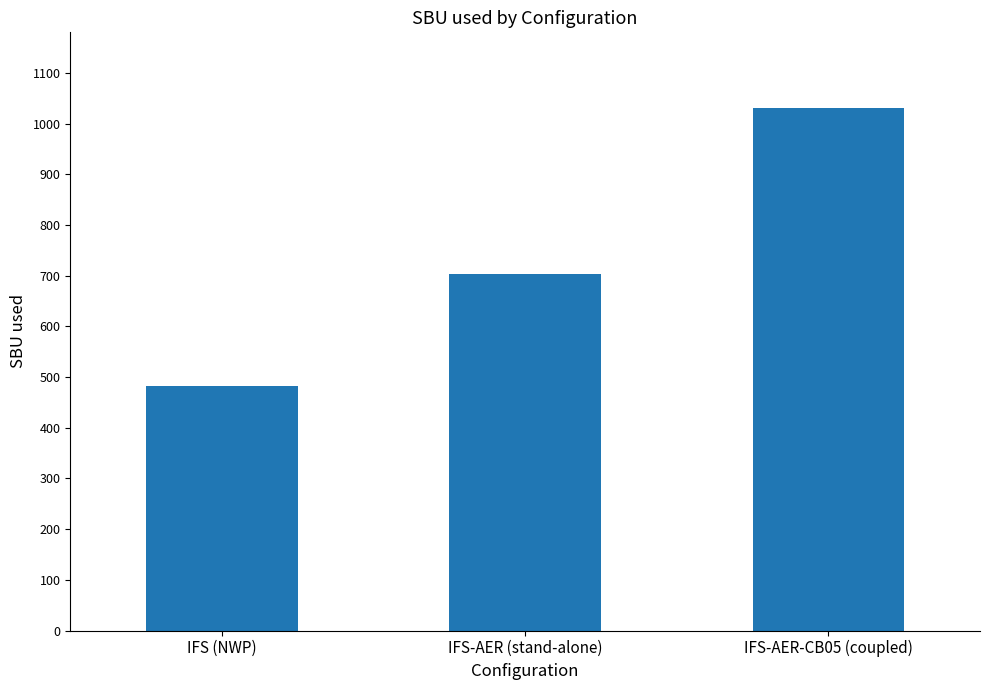

Count the values in the range 483 to 1030.

3